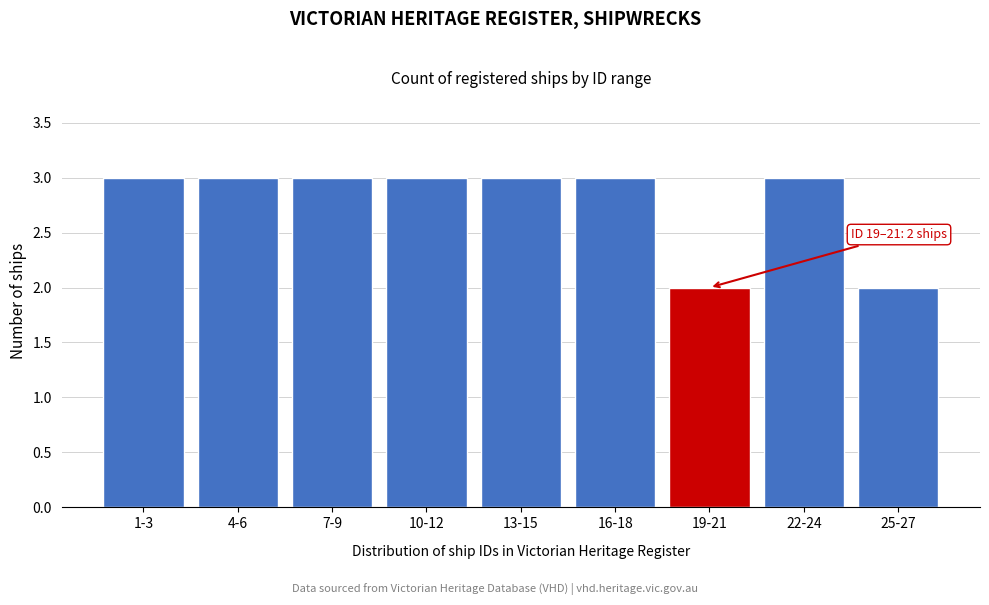

Reading left to right, what are all the values shown in this chart?

1-3=3	4-6=3	7-9=3	10-12=3	13-15=3	16-18=3	19-21=2	22-24=3	25-27=2